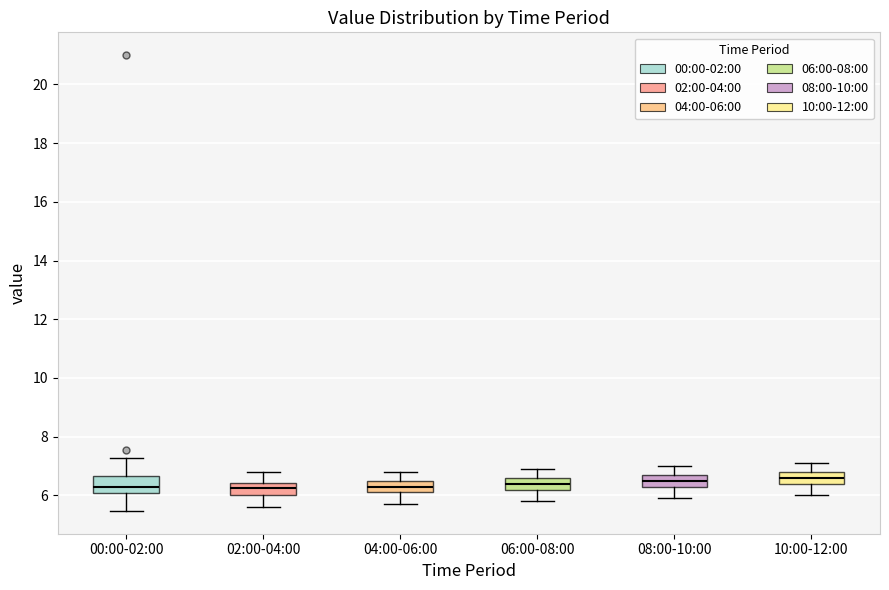

Reading left to right, read every box against the y-axis: the position of its median line, the range the box covers, and the ends of its whiskers. The values are not printed on the chart, so give them approximately, as read against the axis.

00:00-02:00: median 6.4, box 6.0 to 6.6, whiskers 5.4 to 7.2
02:00-04:00: median 6.2, box 6.0 to 6.4, whiskers 5.6 to 6.8
04:00-06:00: median 6.4, box 6.2 to 6.6, whiskers 5.8 to 6.8
06:00-08:00: median 6.4, box 6.2 to 6.6, whiskers 5.8 to 7.0
08:00-10:00: median 6.6, box 6.4 to 6.8, whiskers 6.0 to 7.0
10:00-12:00: median 6.6, box 6.4 to 6.8, whiskers 6.0 to 7.2